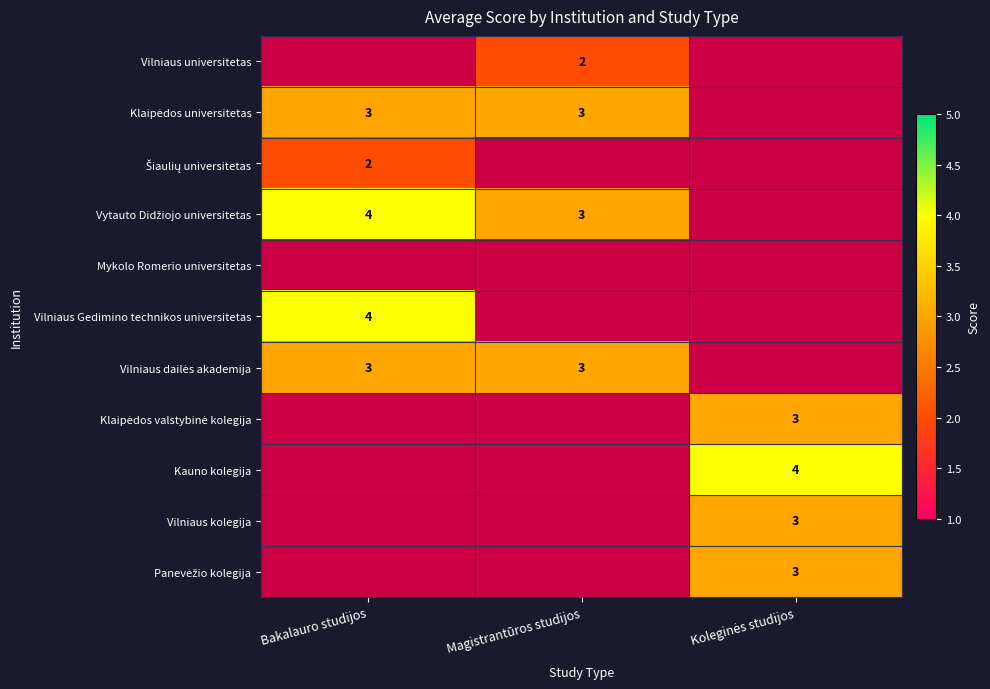

Which has a higher value, Magistrantūros studijos or Bakalauro studijos?

Magistrantūros studijos